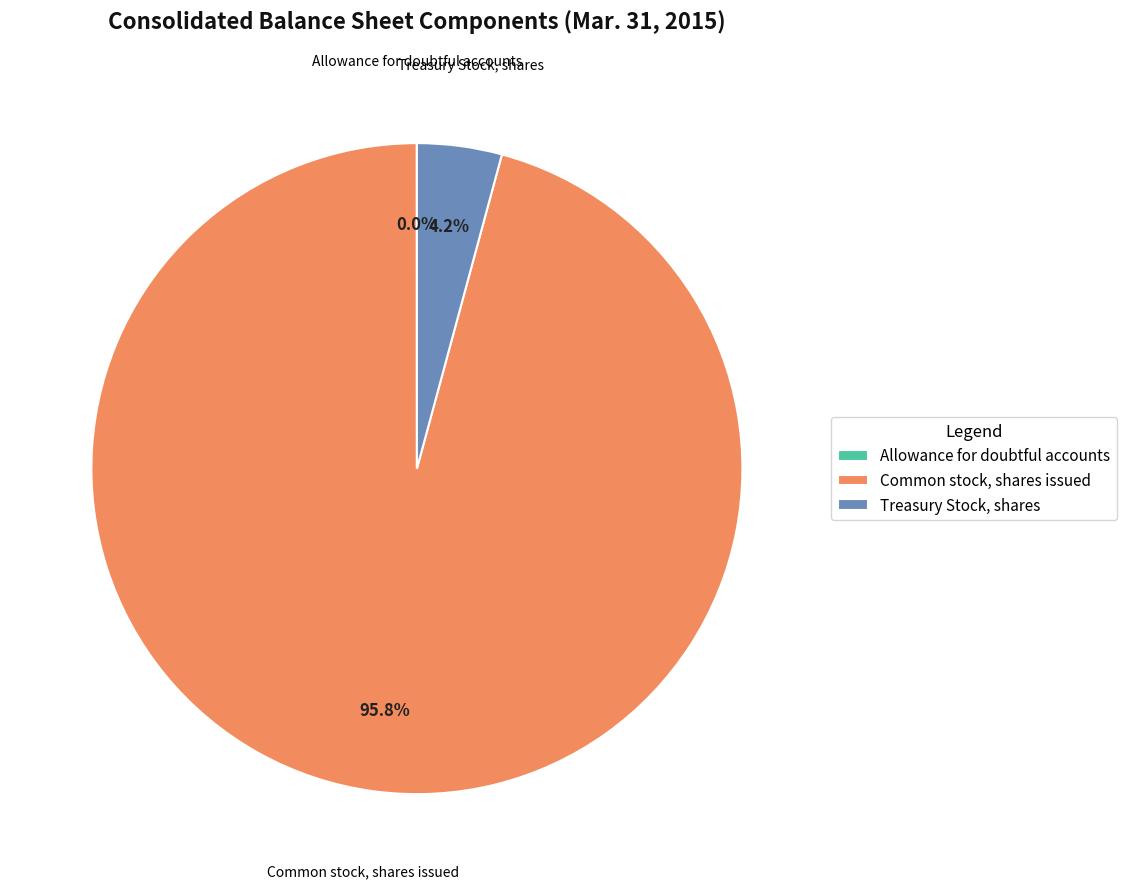

What is the largest slice in the pie chart?

Common stock, shares issued